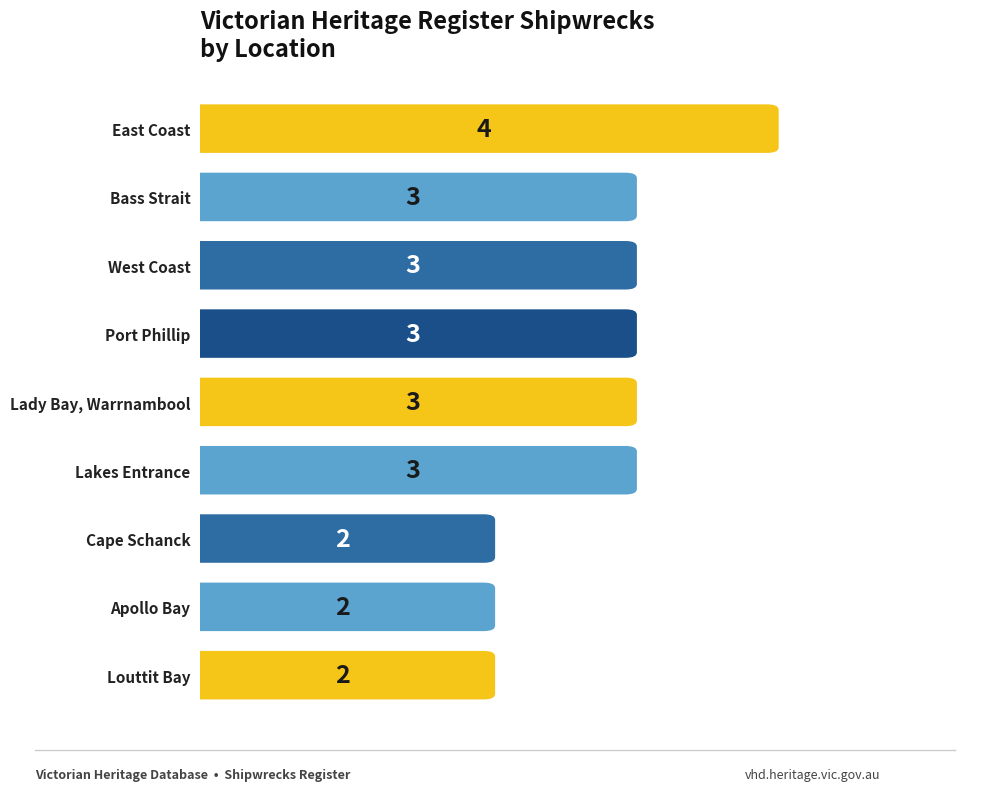

Is it true that the value at East Coast is 4?

True